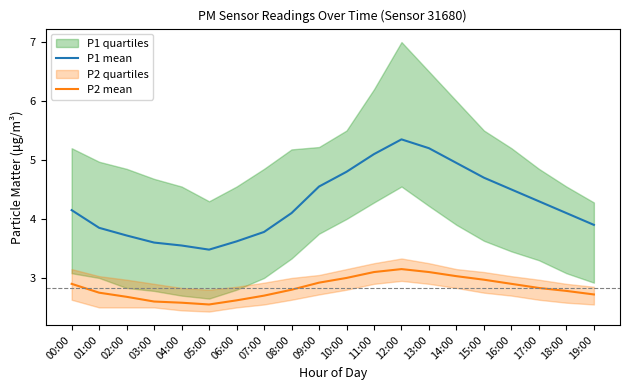

What is the total value across all series at 04:00?

6.1